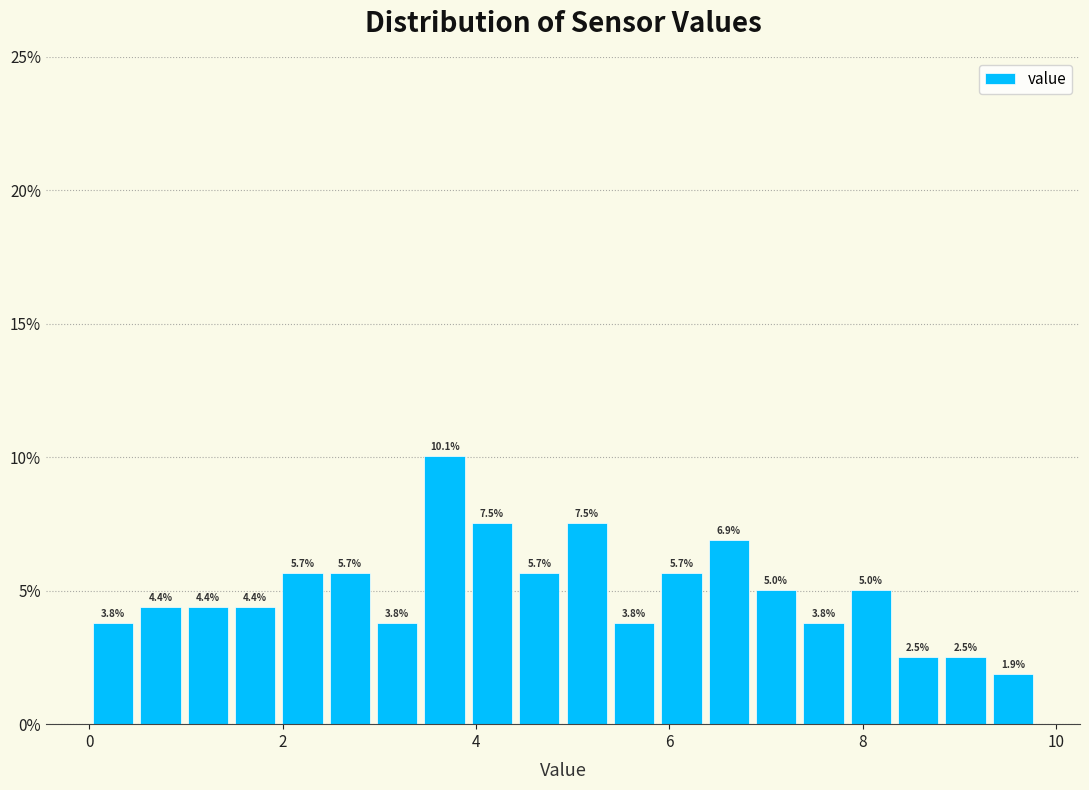

Around what value on the x-axis is the tallest bar? Give the approximate position of its centre, as read against the axis.

3.6